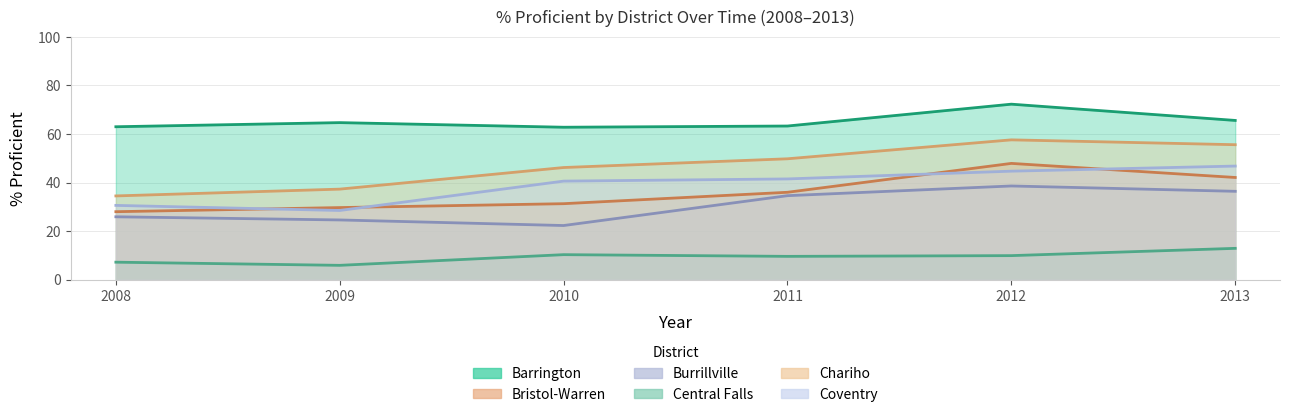

Where is the first local minimum for % Proficient 2009?

Central Falls